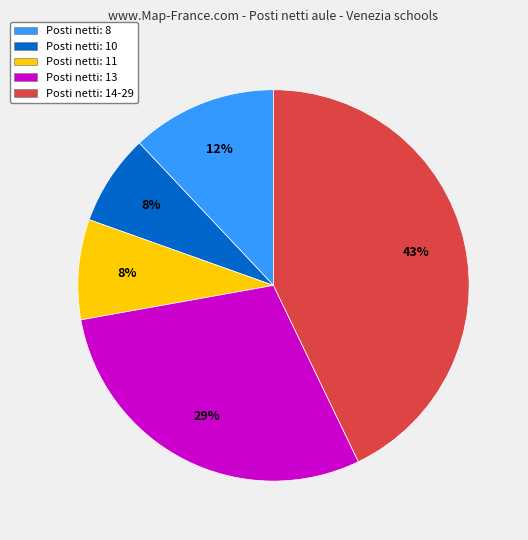

To the nearest percent, what is the average slice percentage?

20%